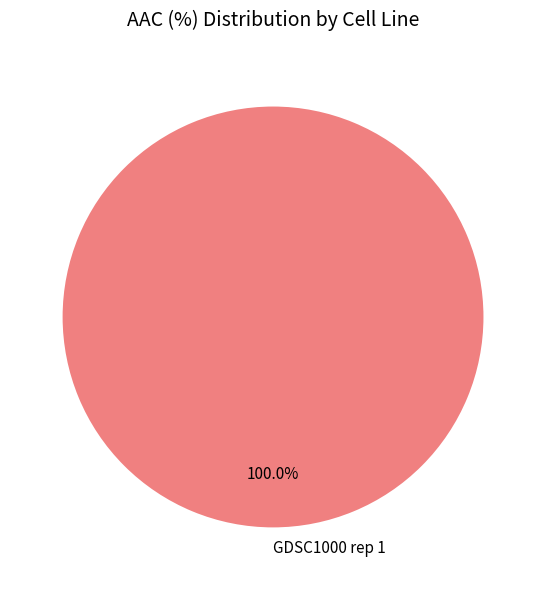

Is there any slice that represents more than half of the pie?

Yes